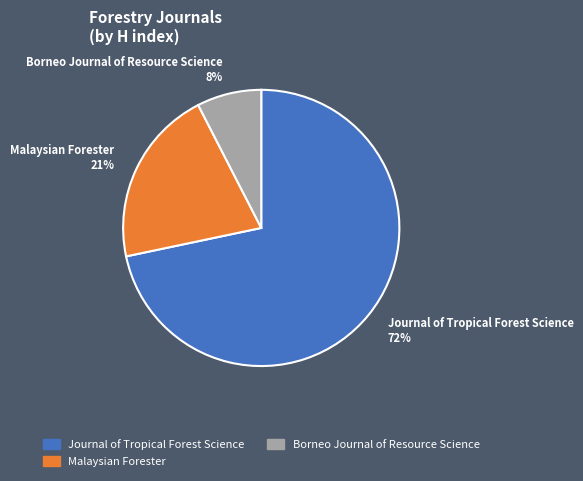

The Malaysian Forester slice represents 7% of the pie. True or false?

False